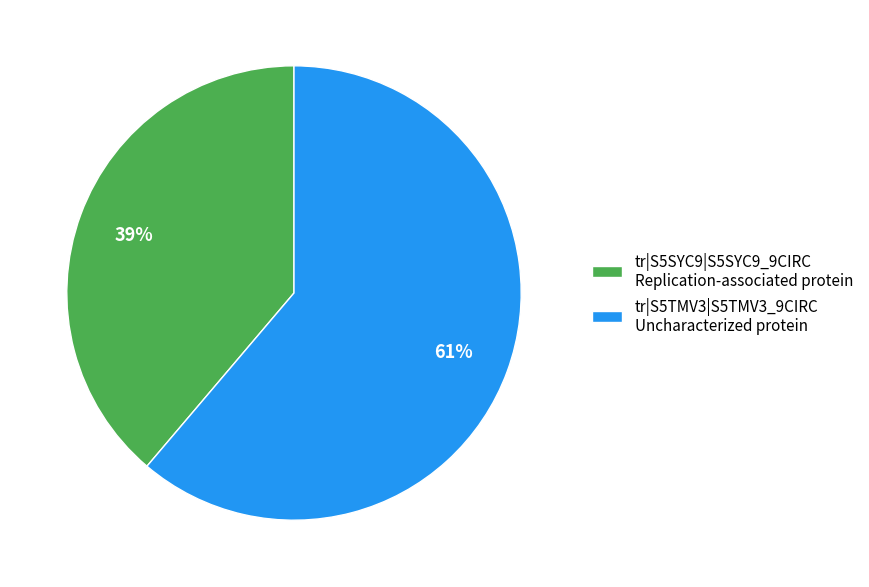

To the nearest percent, what portion does tr|S5TMV3|S5TMV3_9CIRC Uncharacterized protein represent?

61%